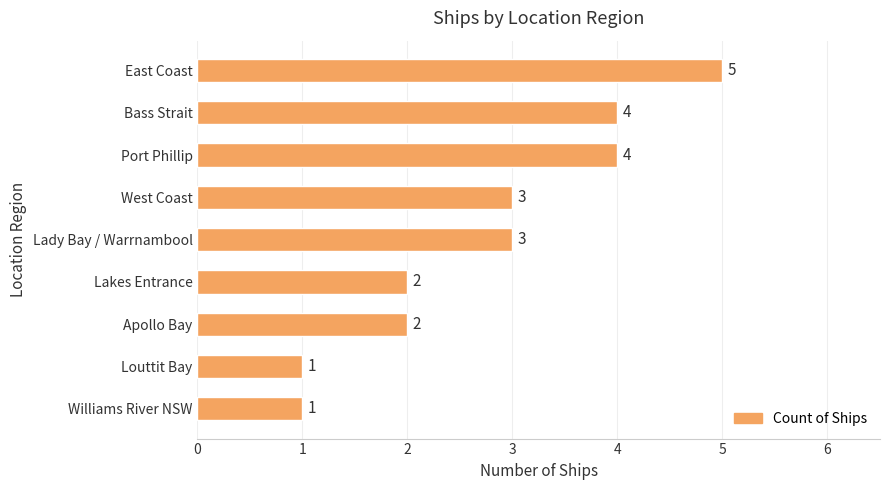

Count the number of categories in the chart.

9